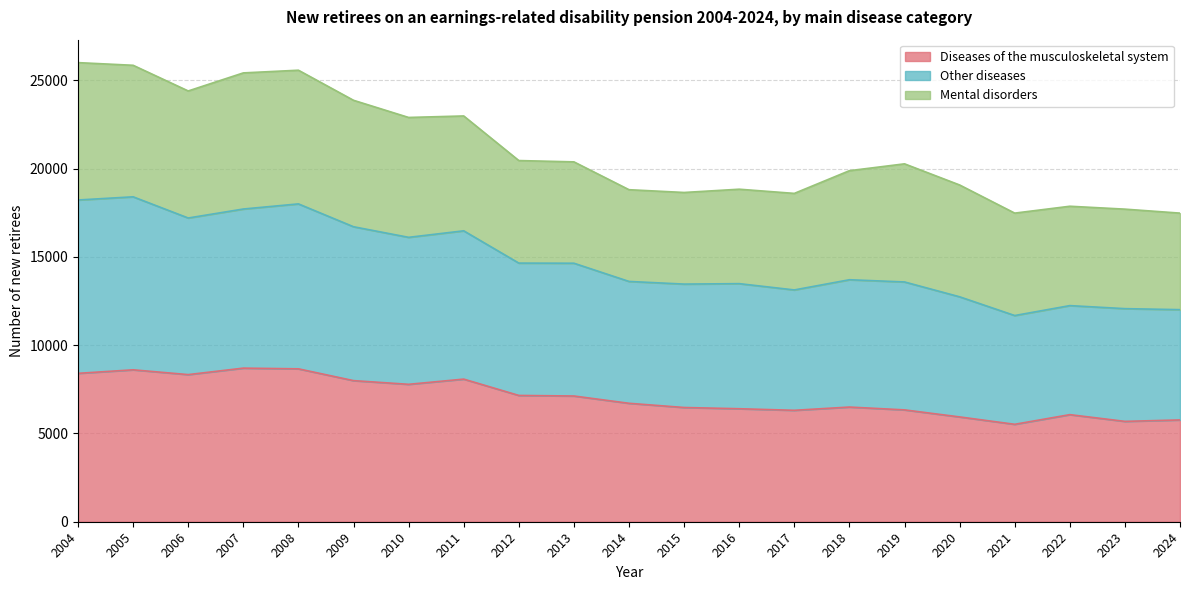

What is the maximum value for Diseases of the musculoskeletal system?

8700